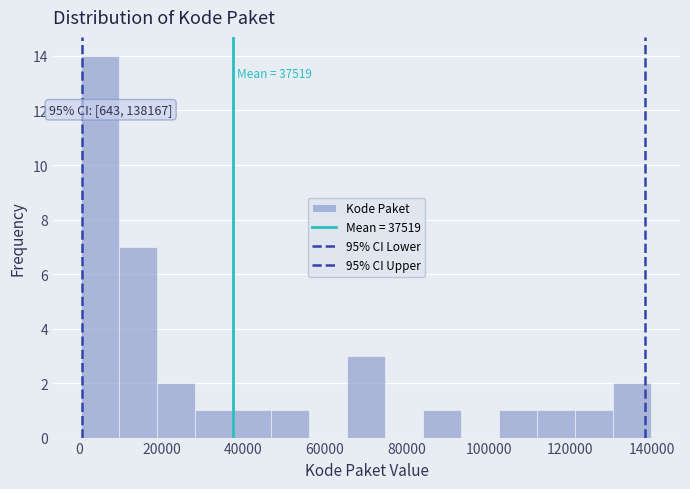

Which range on the x-axis has the tallest bar?

0 to 10000